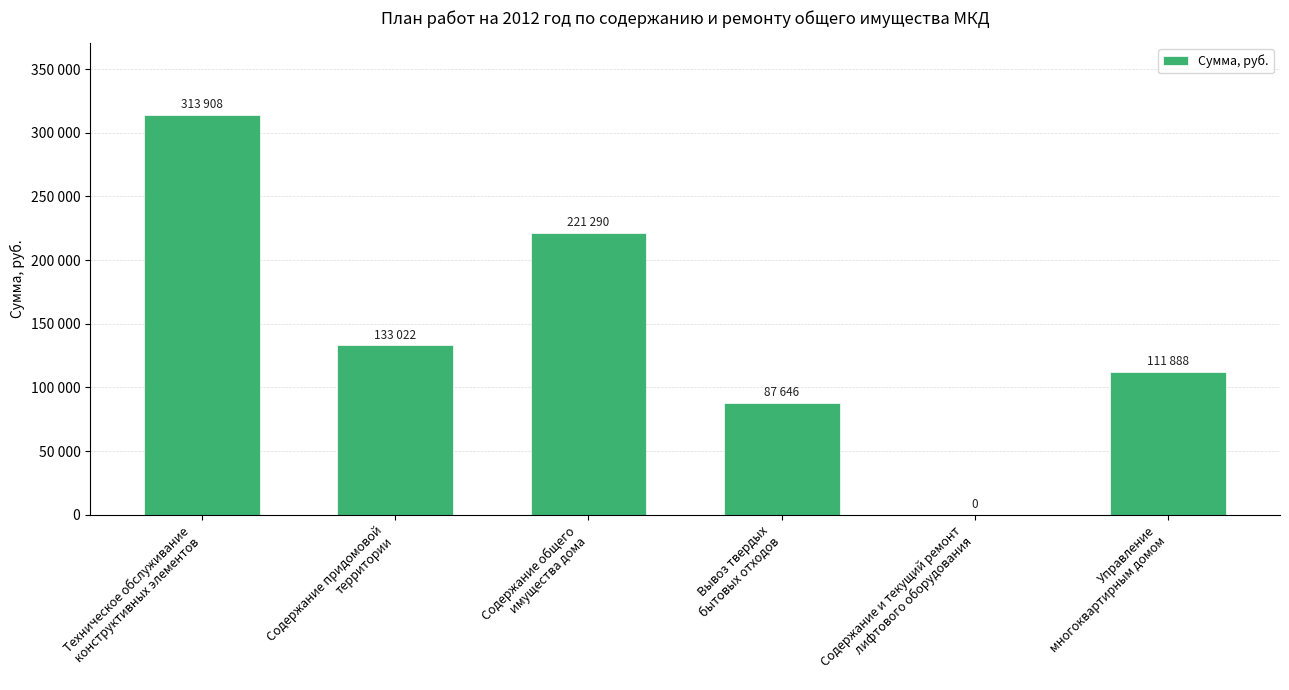

What is the approximate value at Содержание придомовой
территории?

133022.4